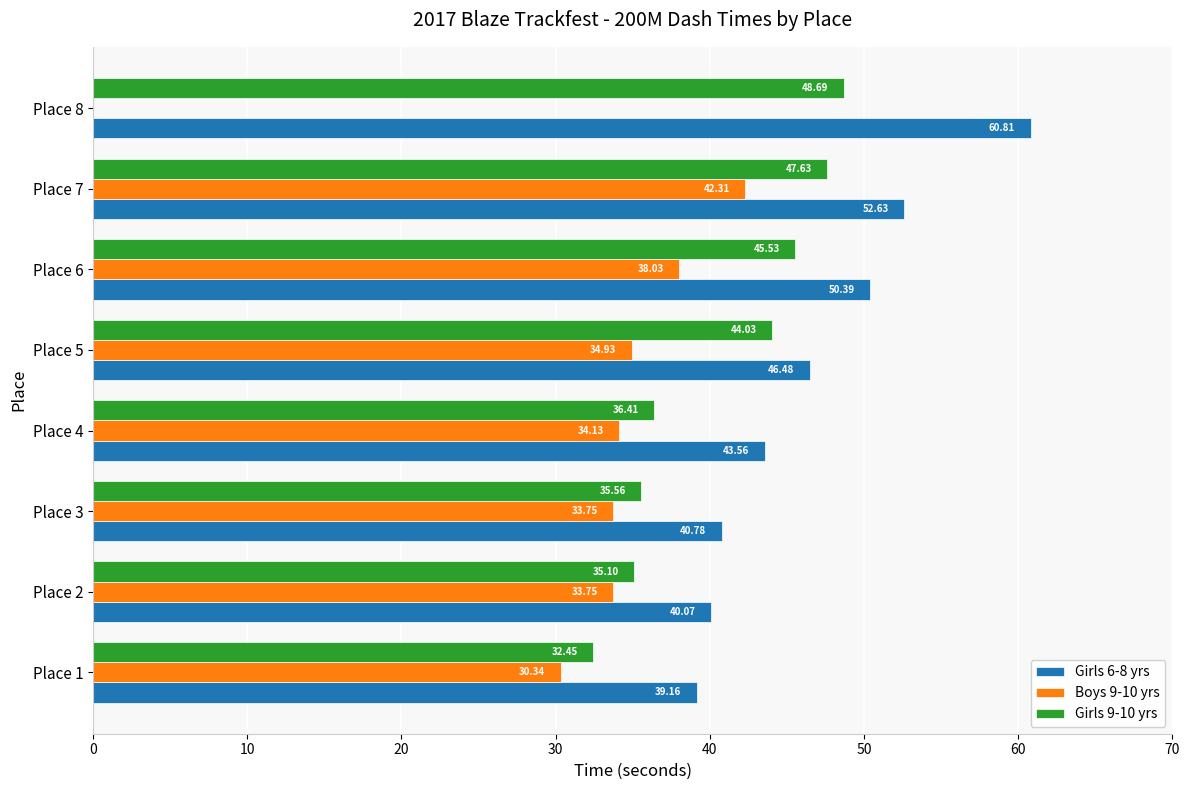

How many data points in Boys 9-10 yrs are above 34?

4